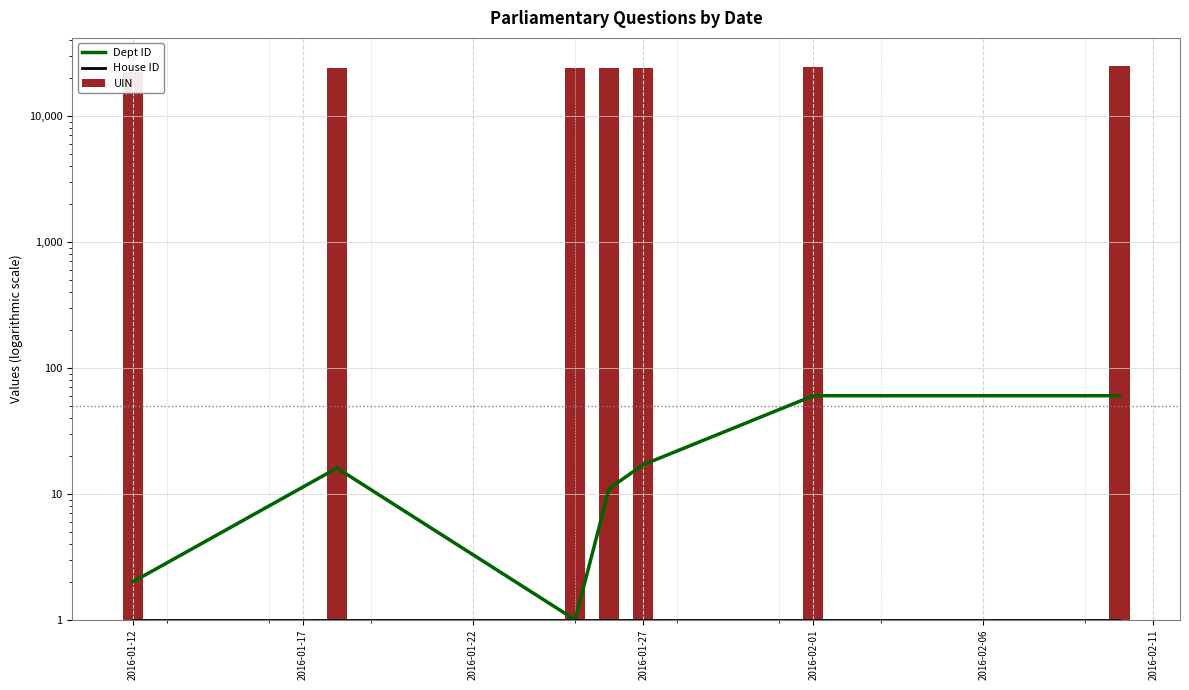

True or false: Dept ID has a value of 60 at 2016-02-11.

True